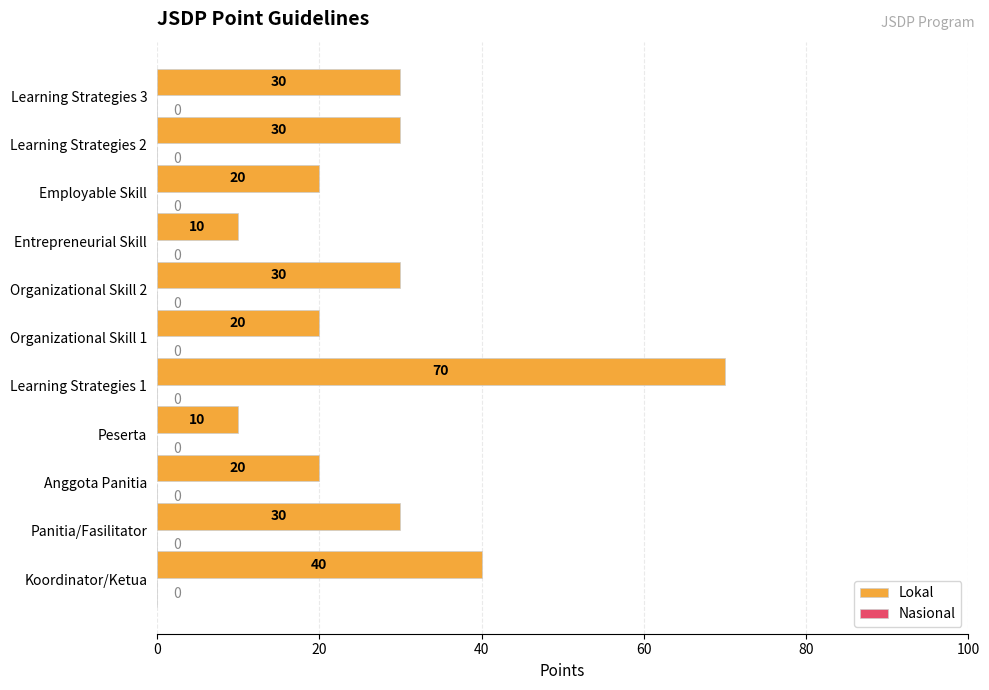

What is the difference between the maximum and second lowest values?

60